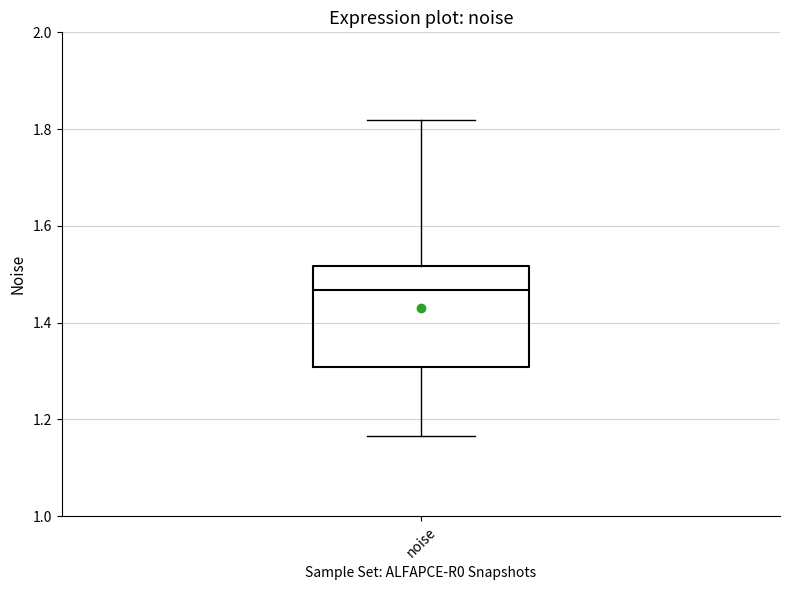

Where does the upper whisker of the box for noise end on the y-axis? The values are not printed on the chart, so give them approximately, as read against the axis.

1.82